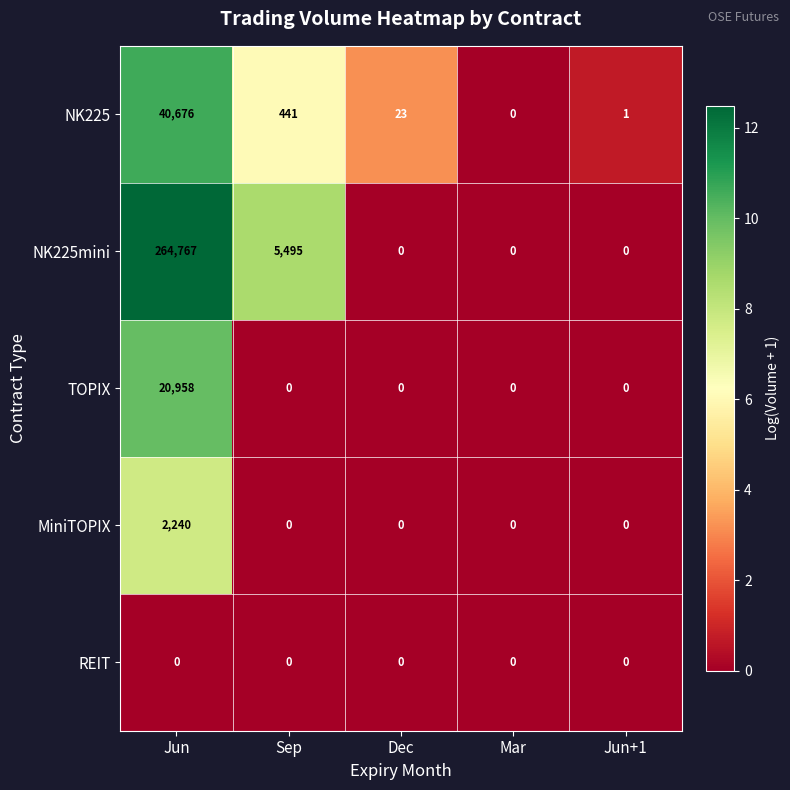

List the series in order of their peak value, highest first.

NK225mini, NK225, TOPIX, MiniTOPIX, REIT